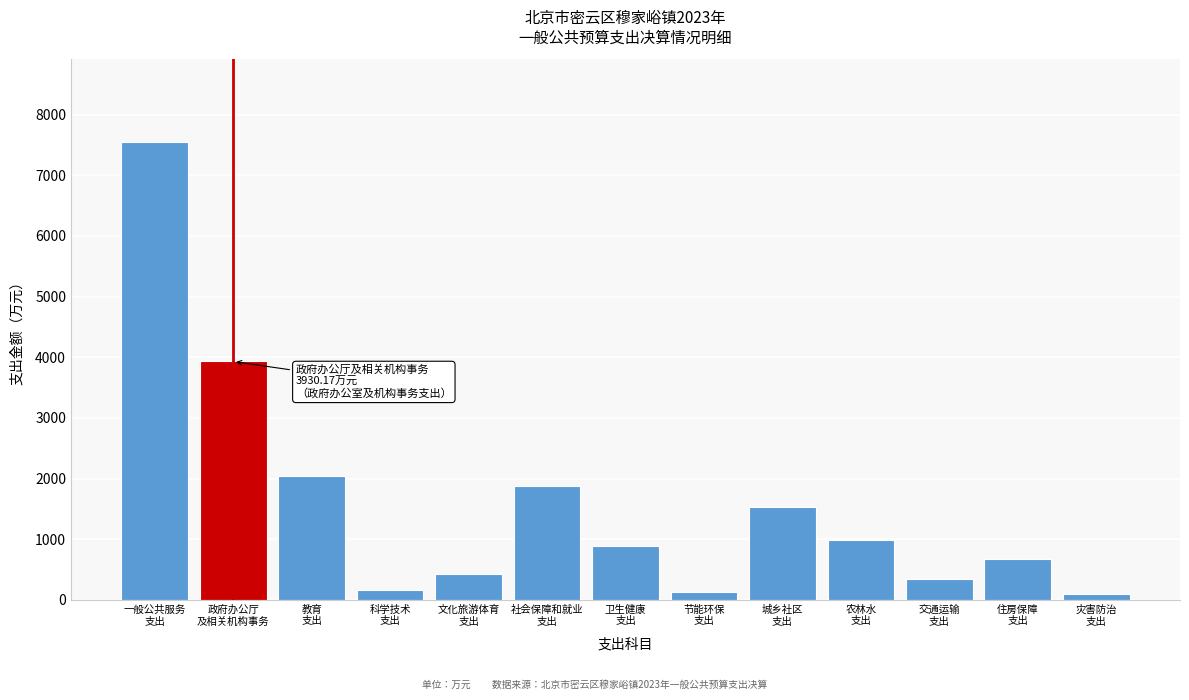

What is the greatest value displayed?

7552.8